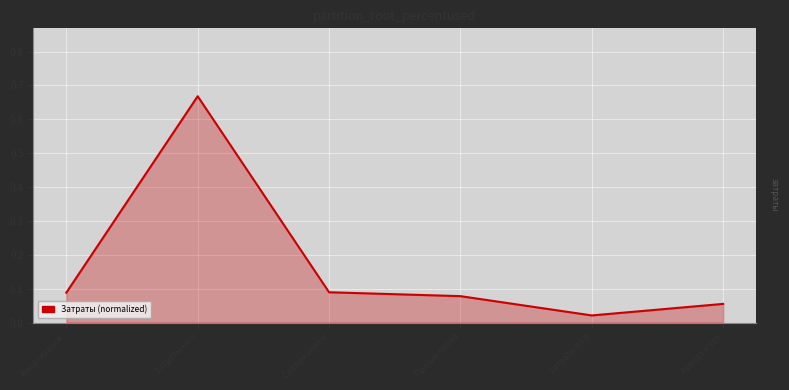

Which label corresponds to the largest value in the chart?

Затраты на о